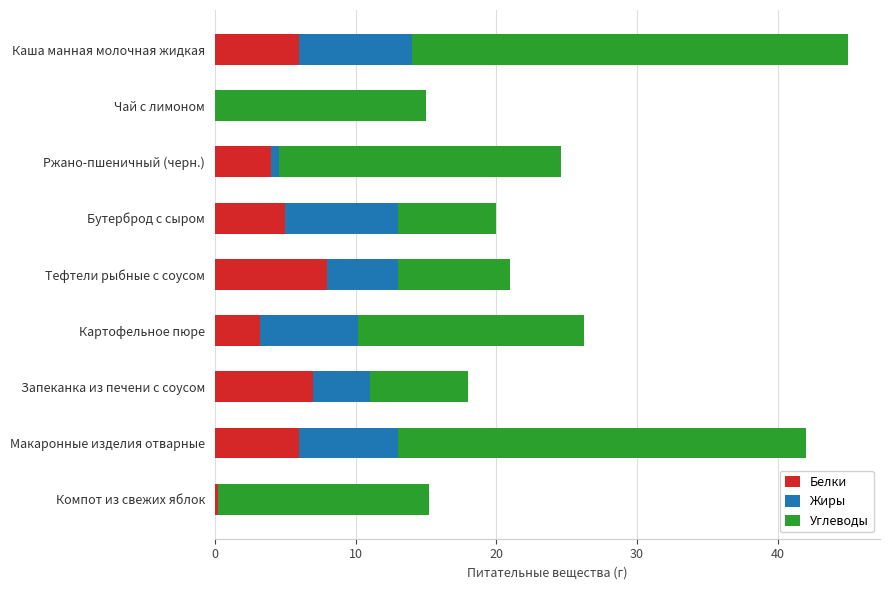

The Белки series shows 8.0 at Каша манная молочная жидкая. True or false?

False